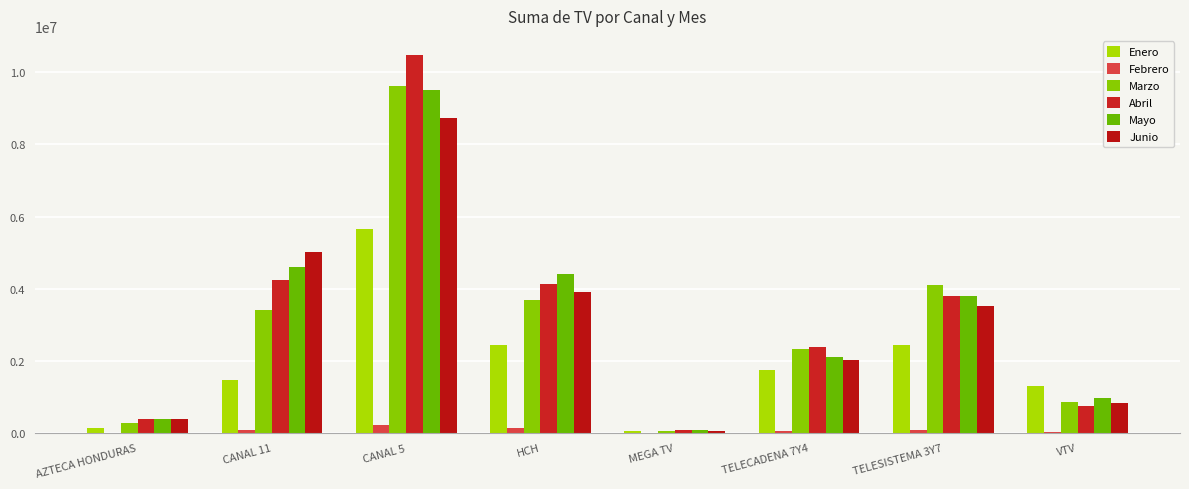

How many series are shown in this chart?

6